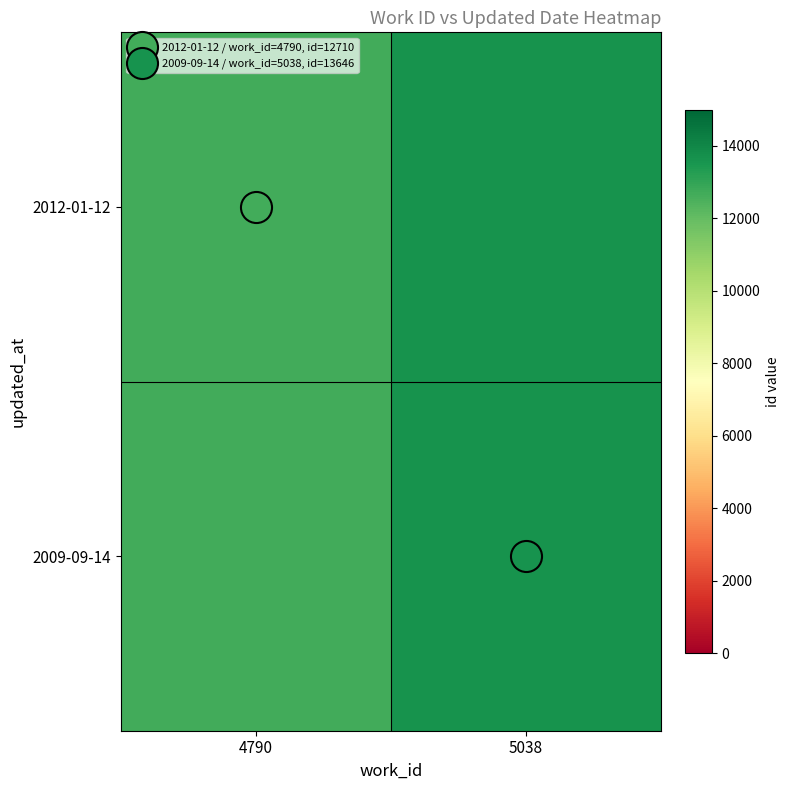

At which category does the chart reach its peak across all series?

5038